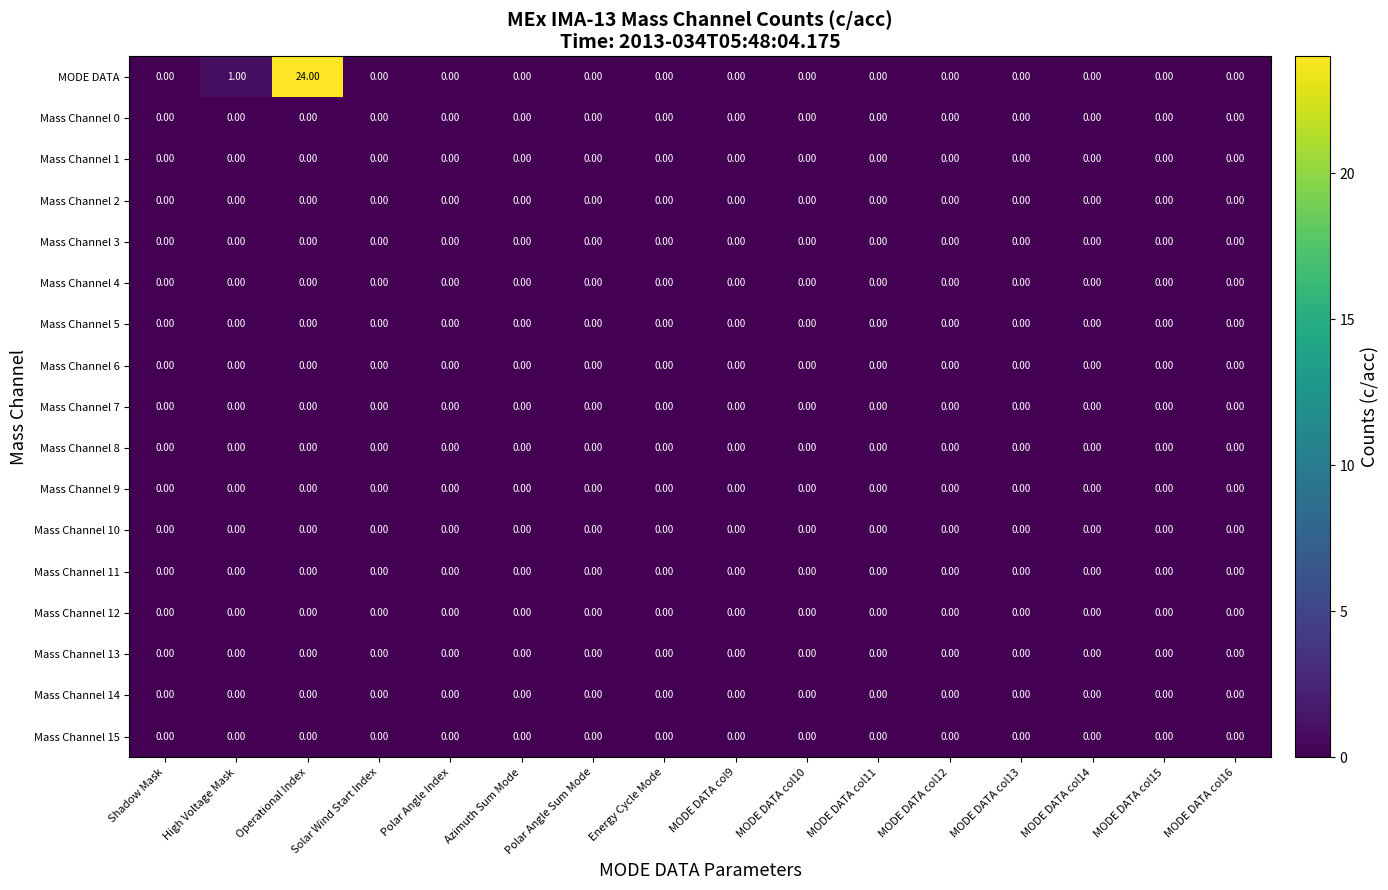

Which series has the largest total across all categories?

MODE DATA